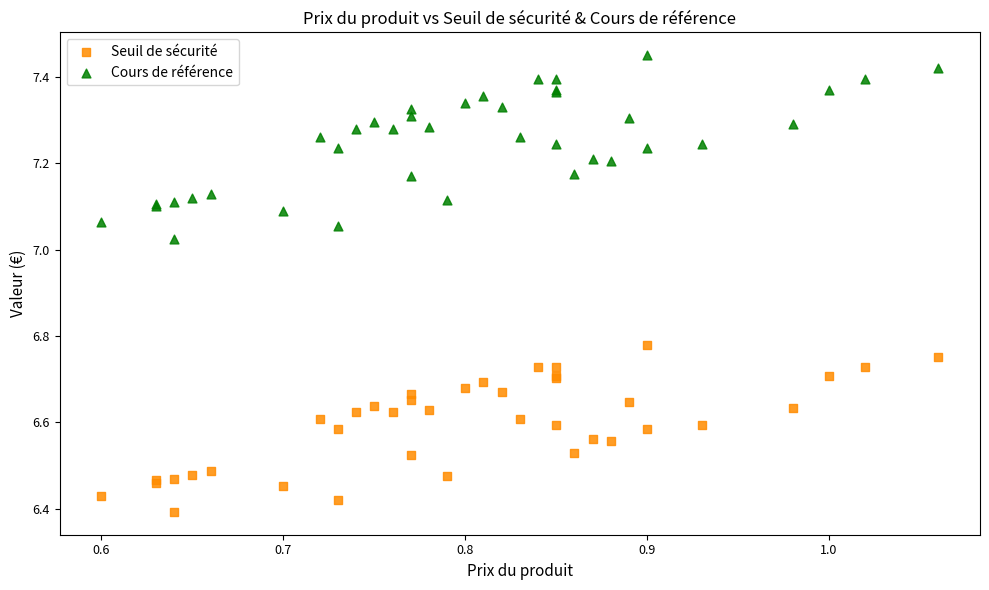

Which series contains the highest Y value?

Cours de référence